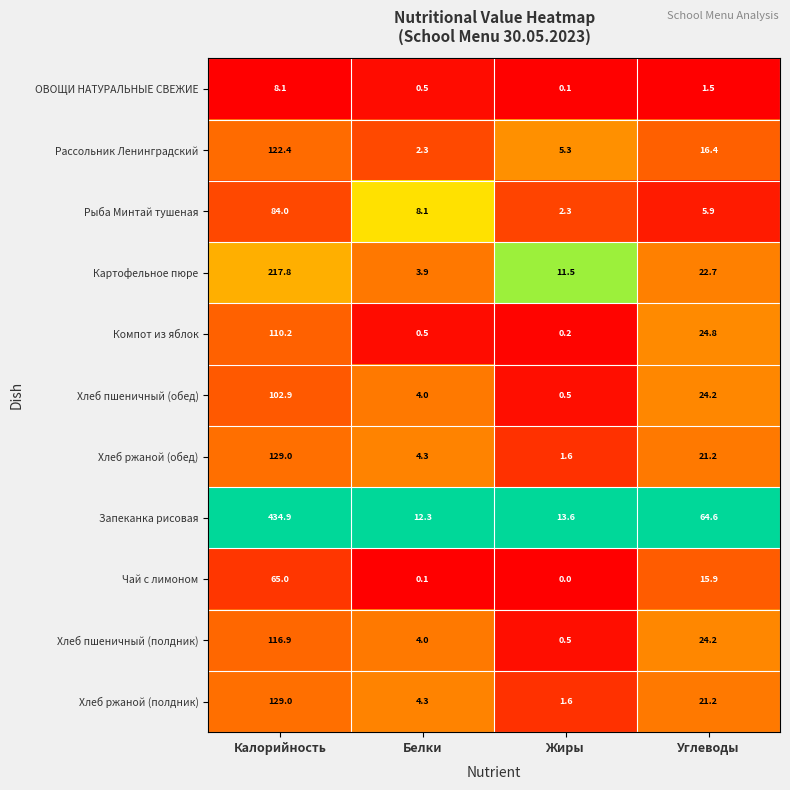

The Рассольник Ленинградский series shows 3.8 at Белки. True or false?

False